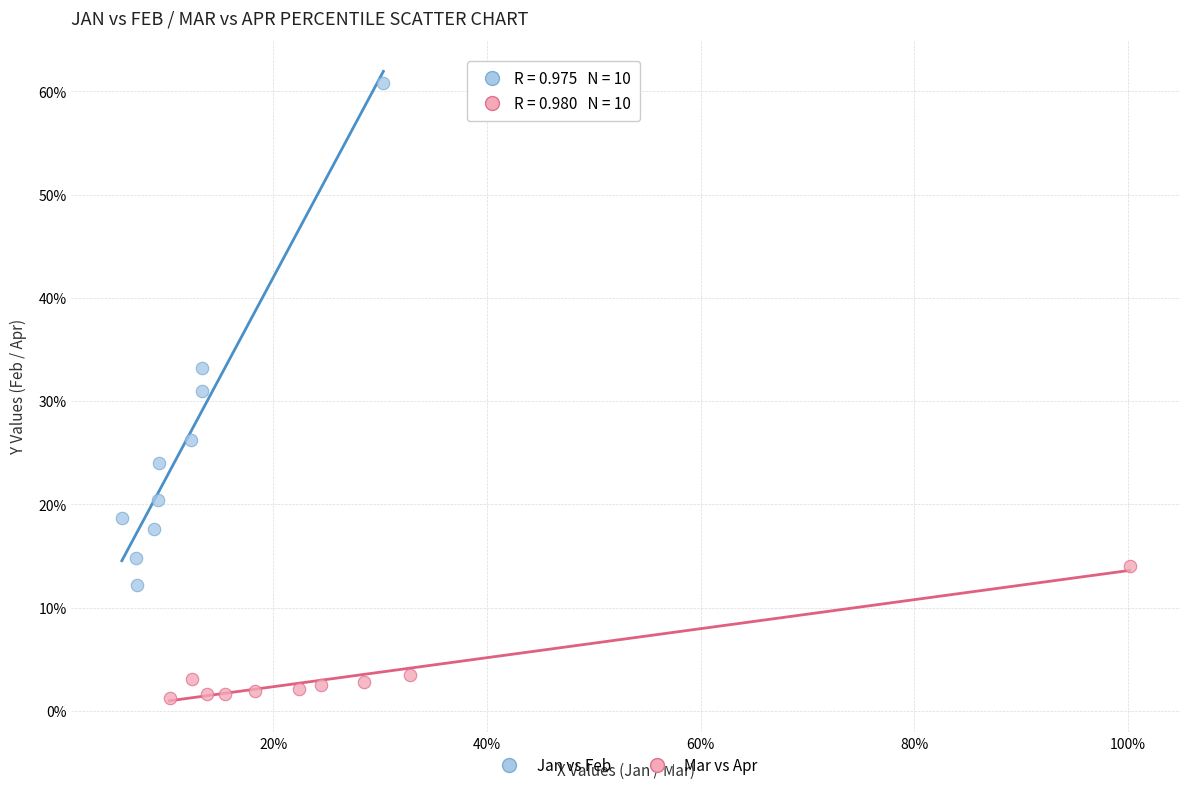

Which series contains the lowest Y value?

Mar vs Apr